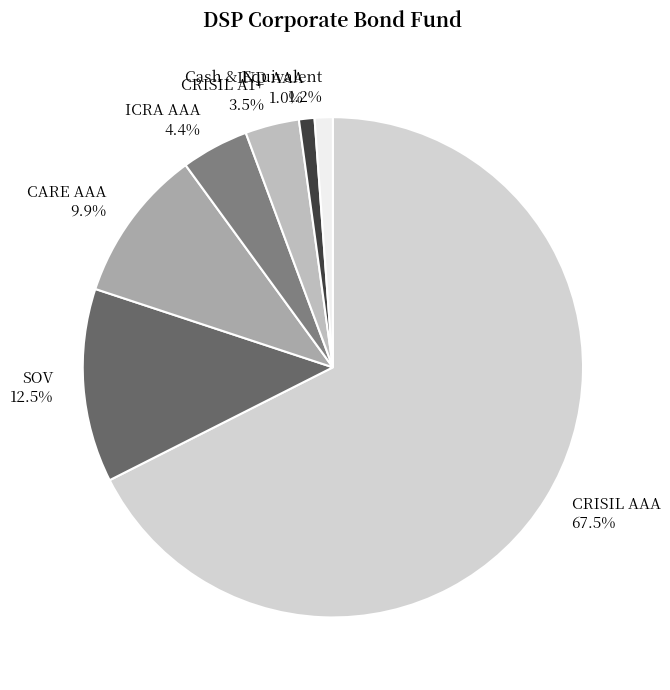

To the nearest percent, what is the combined percentage of Cash & Equivalent and ICRA AAA?

6%